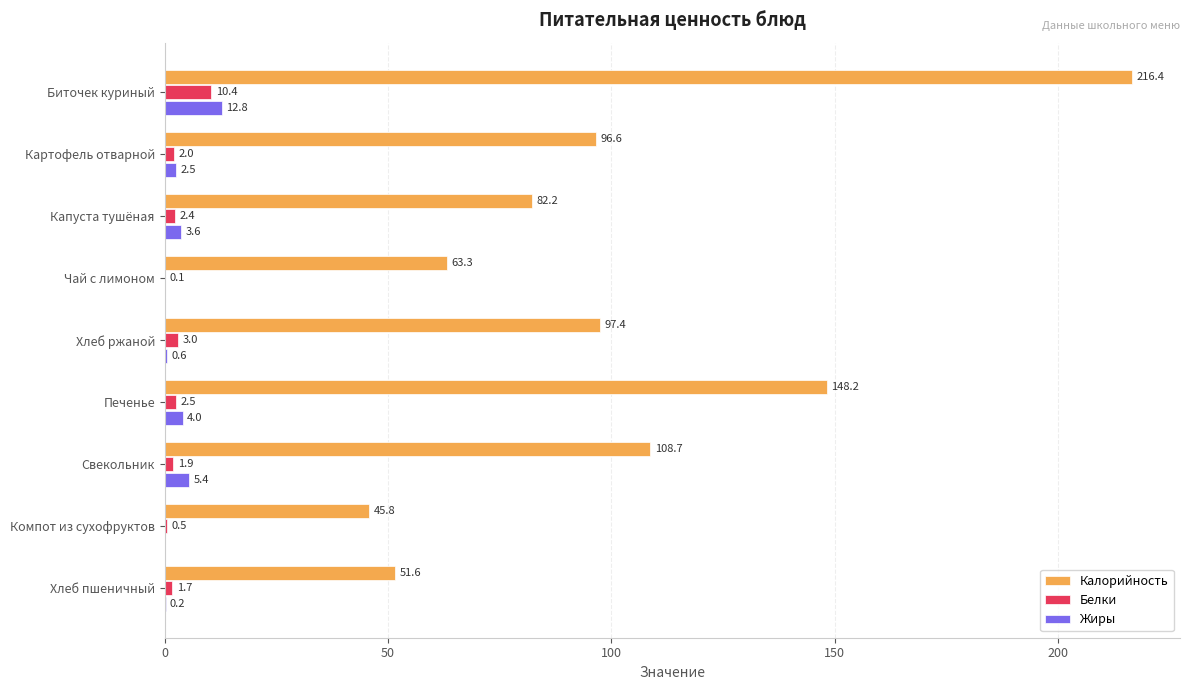

Which series changed the most between Чай с лимоном and Хлеб ржаной?

Калорийность